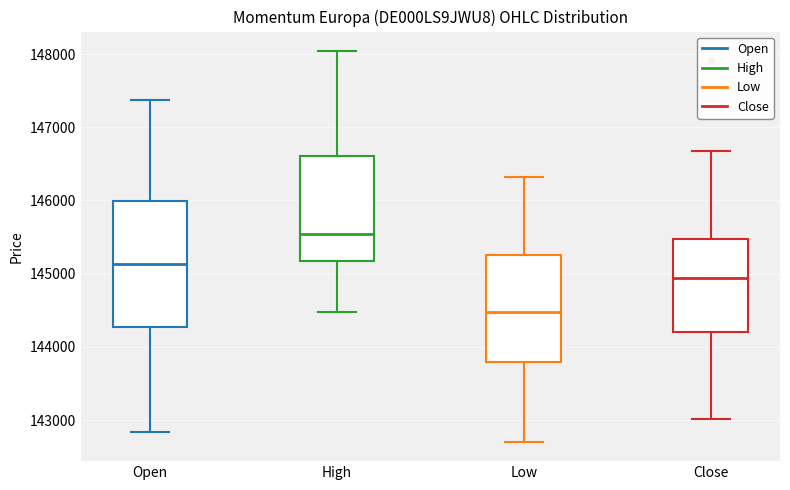

Reading left to right, transcribe this box plot: for each box, give where its median line is, the range the box spans, and where its two whiskers end, as read against the y-axis. The values are not printed on the chart, so give them approximately, as read against the axis.

Open: median 145100, box 144300 to 146000, whiskers 142800 to 147400
High: median 145500, box 145200 to 146600, whiskers 144500 to 148000
Low: median 144500, box 143800 to 145300, whiskers 142700 to 146300
Close: median 144900, box 144200 to 145500, whiskers 143000 to 146700